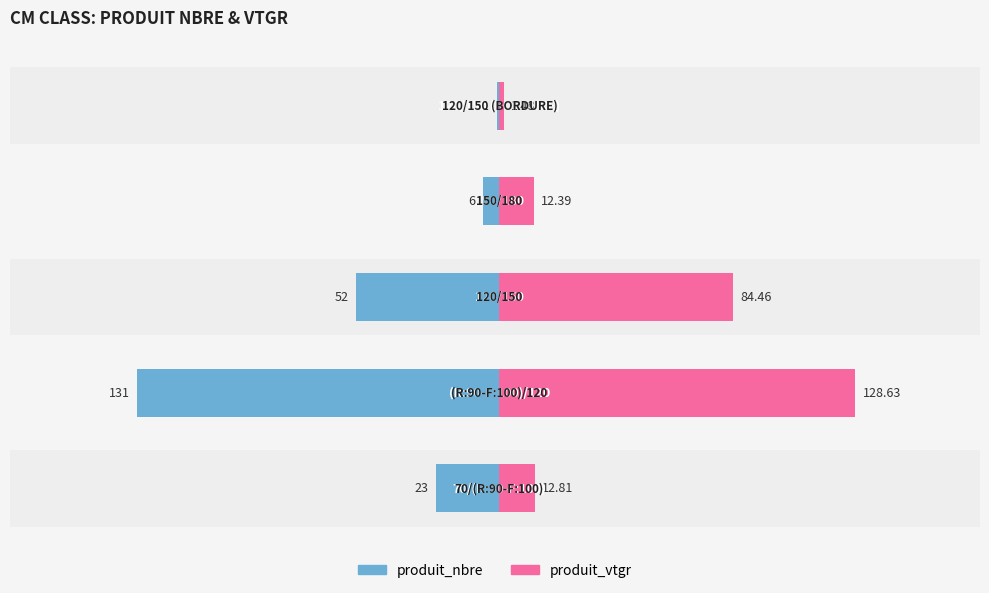

Reading right to left, extract all data points from this chart.

produit_nbre: -1.0	-6.0	-52.0	-131.0	-23.0
produit_vtgr: 1.5	12.4	84.5	128.6	12.8